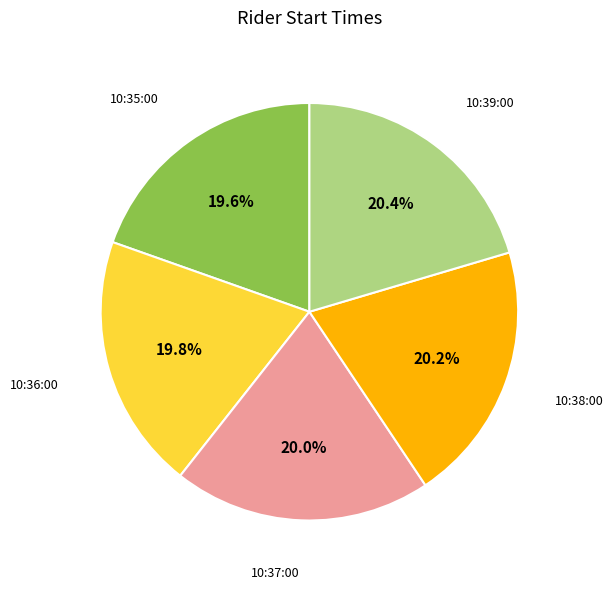

Is there any slice that represents more than half of the pie?

No